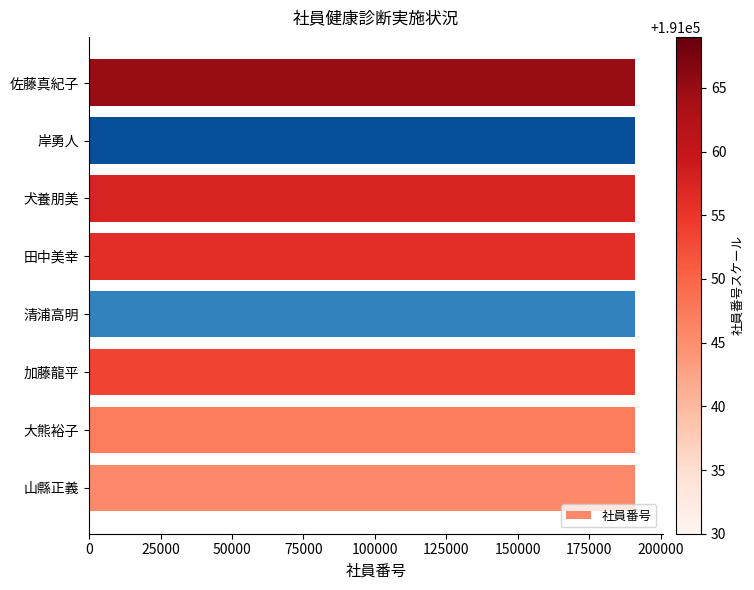

How many values are below 191051?

4